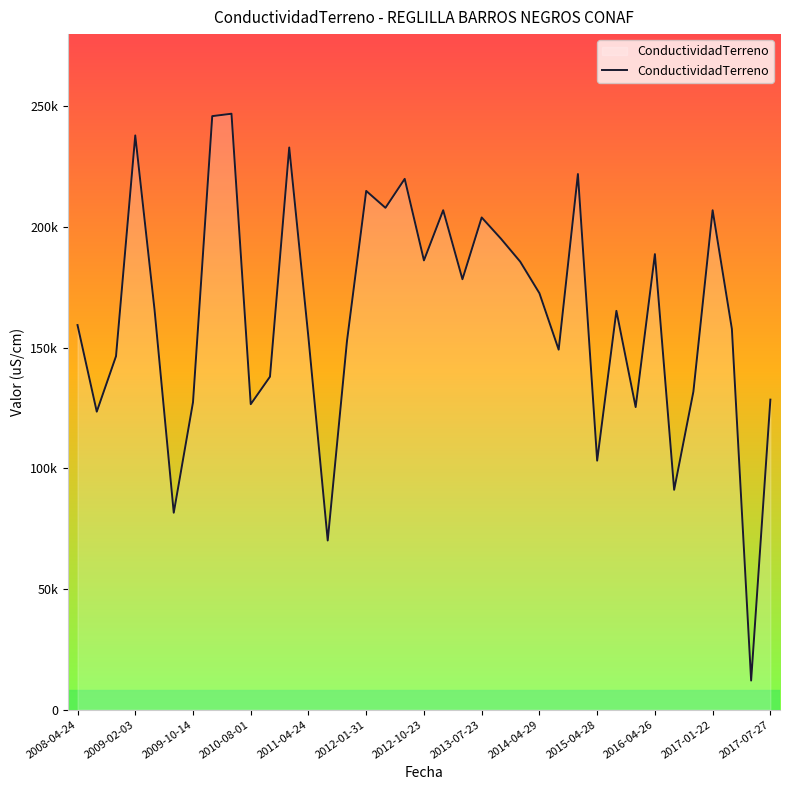

Is this an area chart (filled region under the line)?

Yes